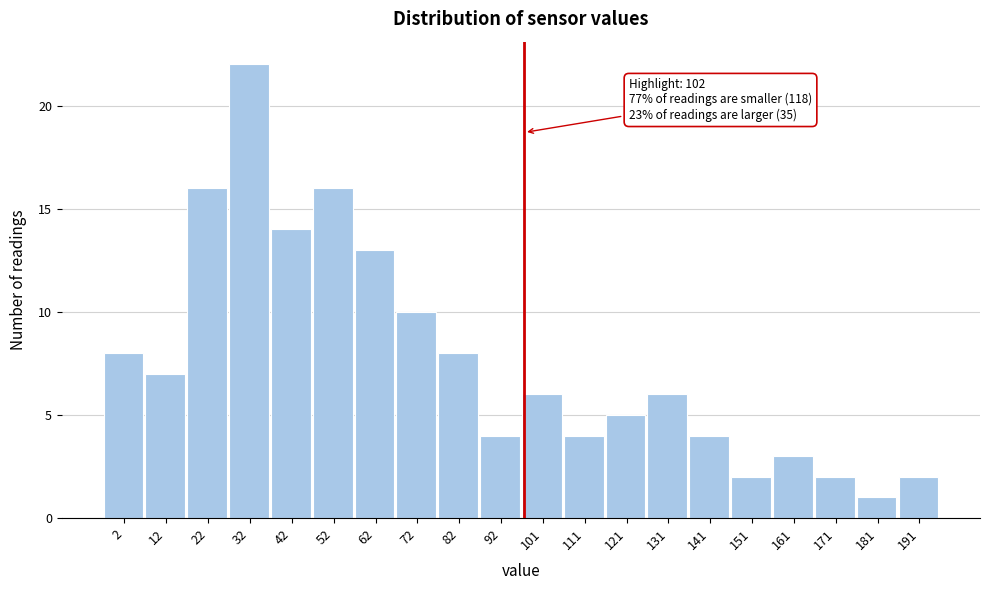

Reading right to left, transcribe all the data shown in this chart.

191=2	181=1	171=2	161=3	151=2	141=4	131=6	121=5	111=4	101=6	92=4	82=8	72=10	62=13	52=16	42=14	32=22	22=16	12=7	2=8